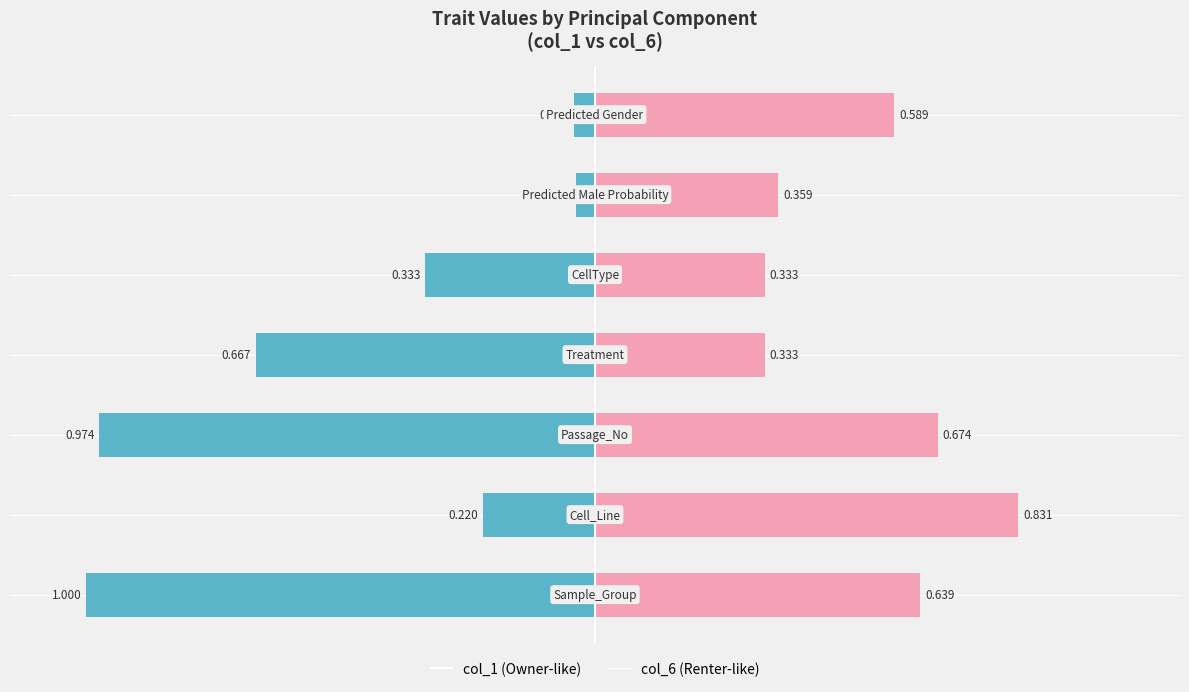

At how many categories does at least one series exceed 0?

7